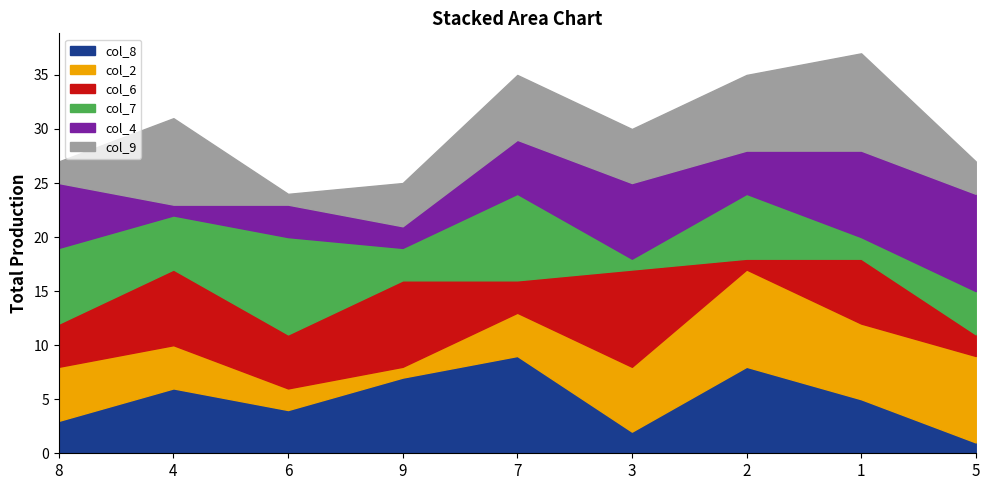

Reading left to right, transcribe all the data shown in this chart.

col_8: 8=3	4=6	6=4	9=7	7=9	3=2	2=8	1=5	5=1
col_2: 8=5	4=4	6=2	9=1	7=4	3=6	2=9	1=7	5=8
col_6: 8=4	4=7	6=5	9=8	7=3	3=9	2=1	1=6	5=2
col_7: 8=7	4=5	6=9	9=3	7=8	3=1	2=6	1=2	5=4
col_4: 8=6	4=1	6=3	9=2	7=5	3=7	2=4	1=8	5=9
col_9: 8=2	4=8	6=1	9=4	7=6	3=5	2=7	1=9	5=3